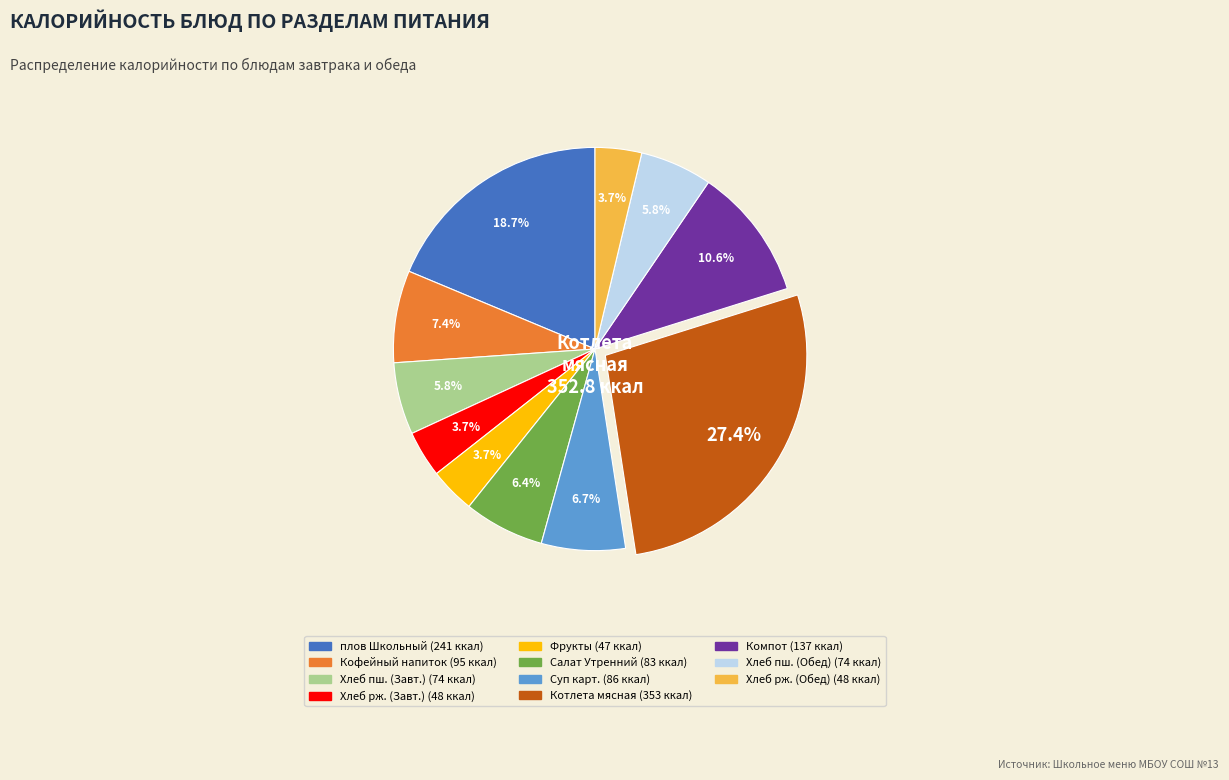

Is there a majority slice in this chart?

No